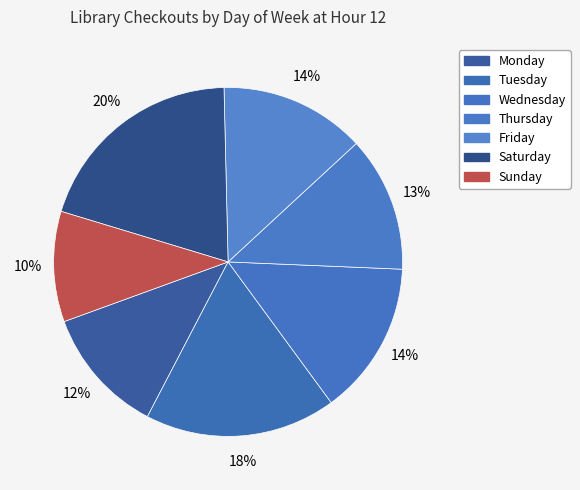

To the nearest percent, what portion does Saturday represent?

20%